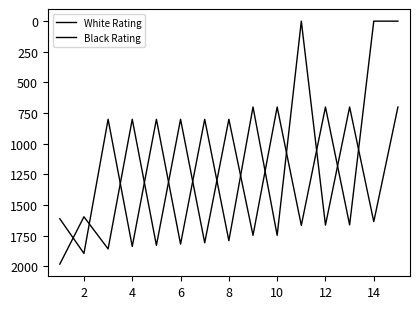

In Black Rating, how many points are lower than both neighbors (excluding endpoints)?

6